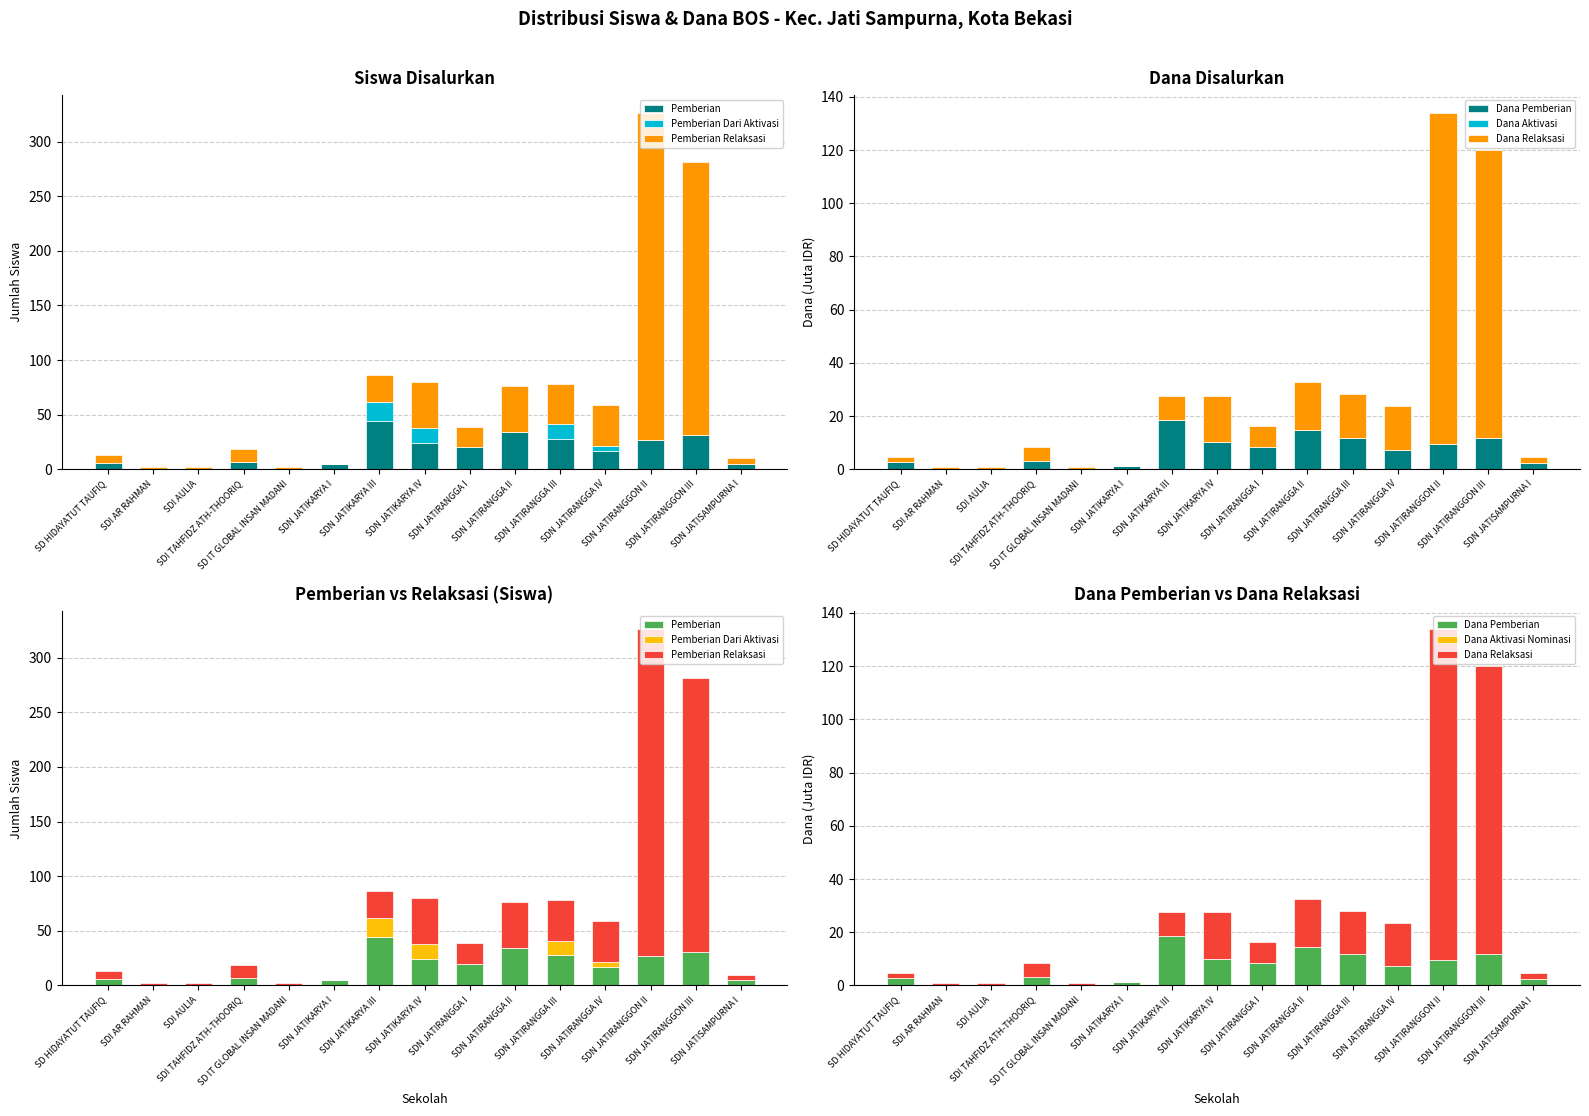

Are the bars horizontal?

No